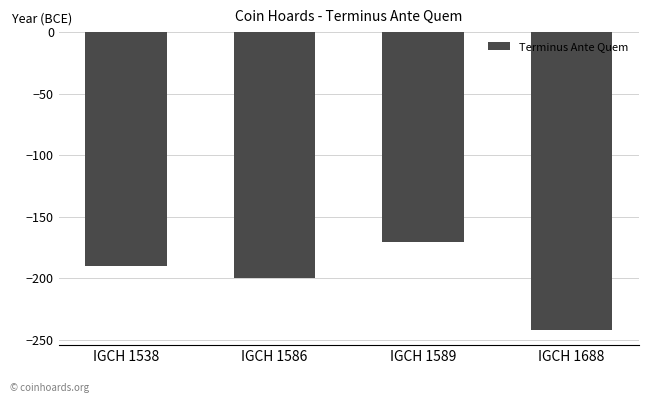

What is the difference between the values at IGCH 1688 and IGCH 1586?

42